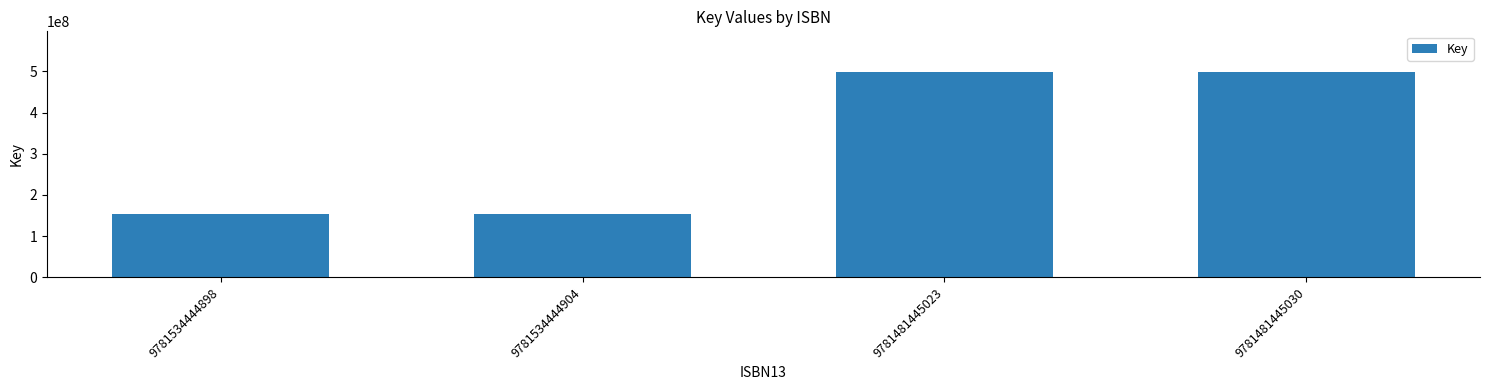

Reading right to left, list all the values displayed in this chart.

497522756	497522756	153990730	153990730